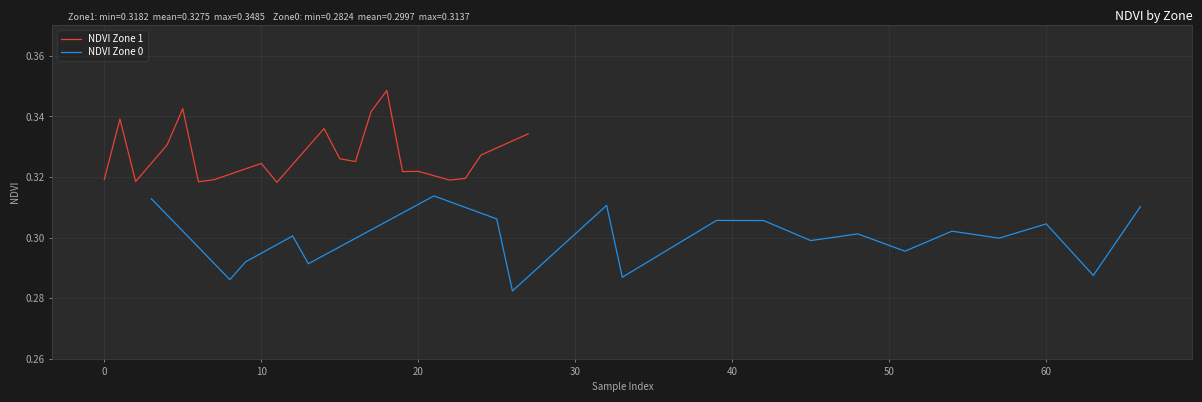

Which series has the largest range (max minus min)?

NDVI Zone 0